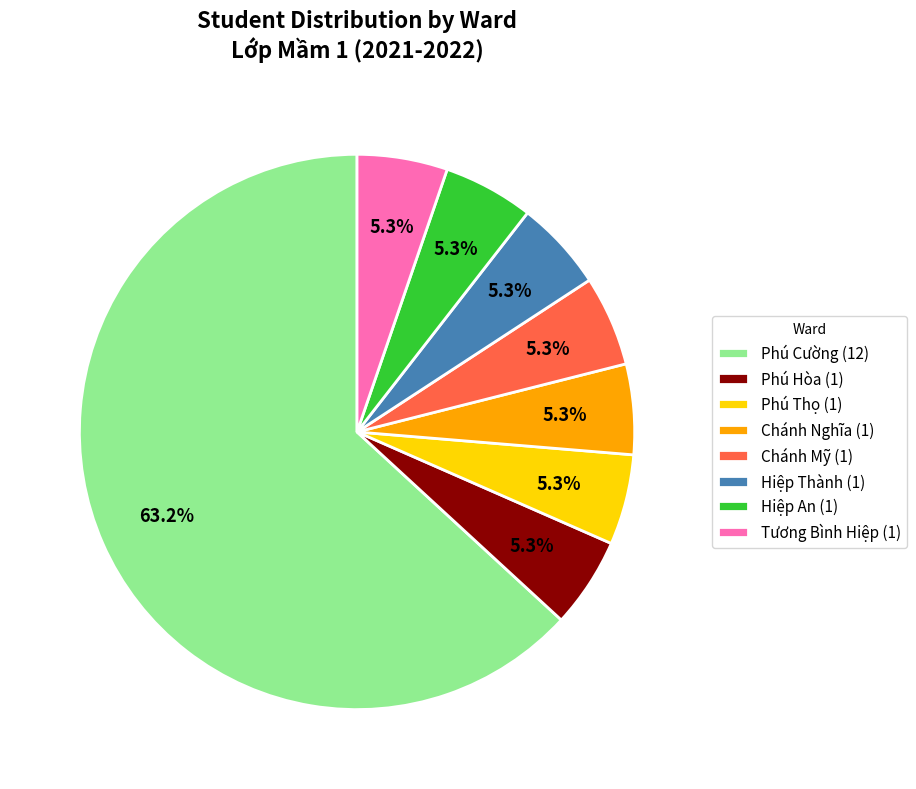

Is it true that Chánh Mỹ is 1% of the pie?

False